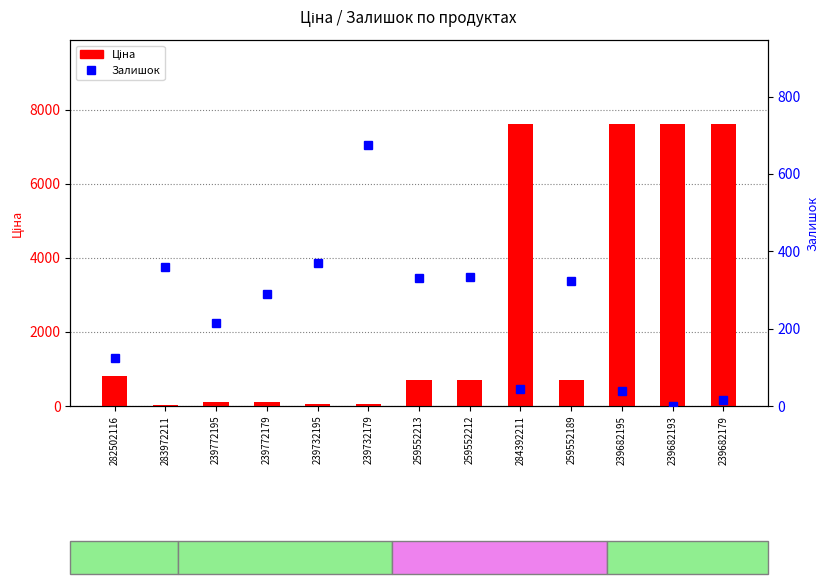

The value of Залишок at 239682193 is 0.0. True or false?

True